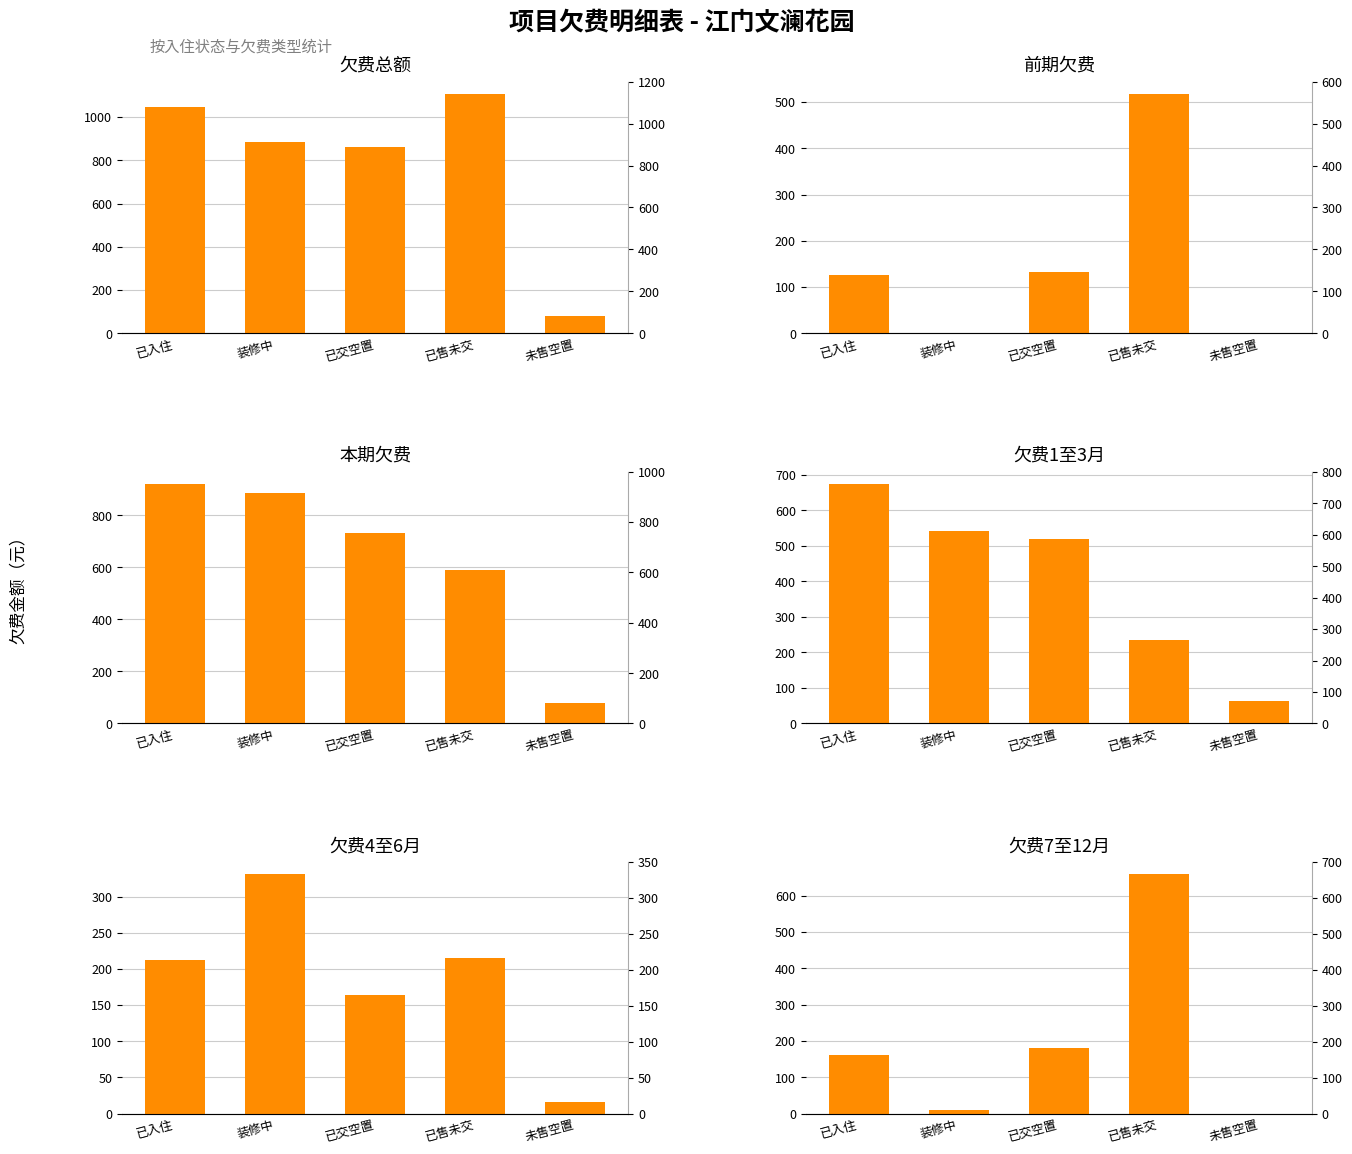

How many categories are shown in the chart?

5